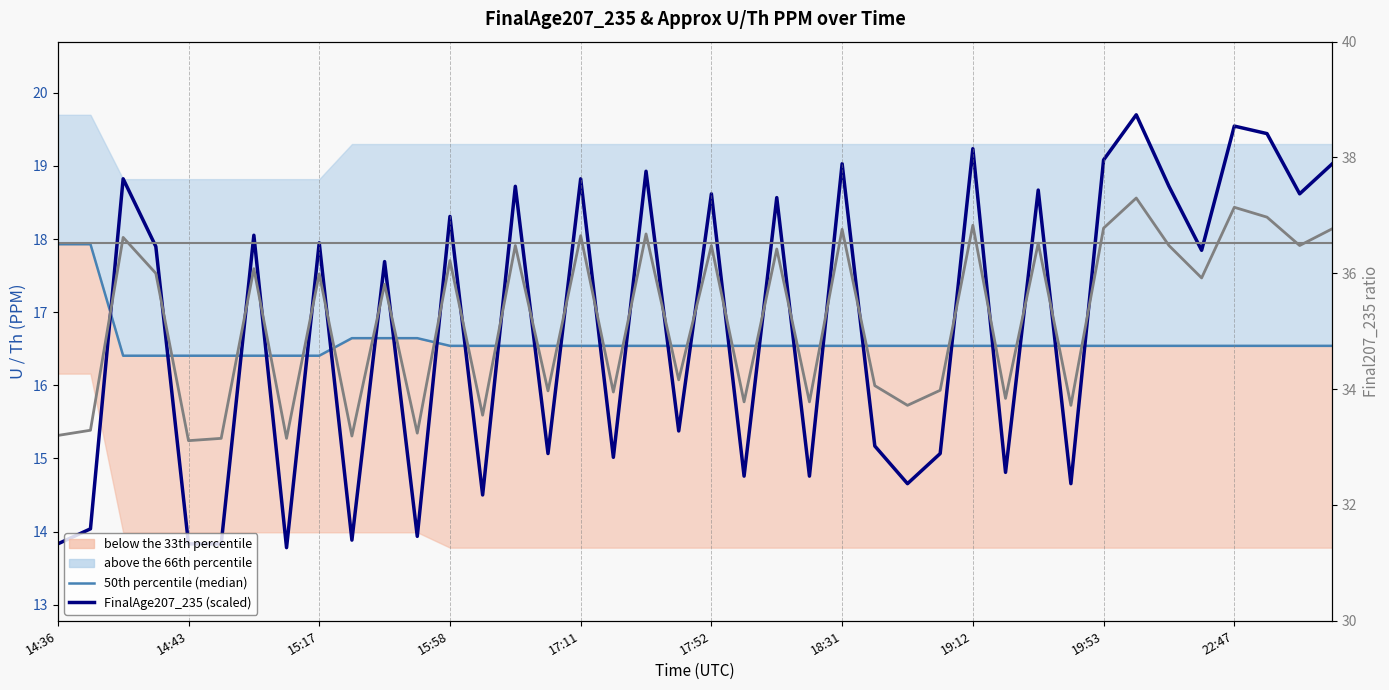

True or false: FinalAge207_235 (scaled) has a value of 29.3 at 22.

False